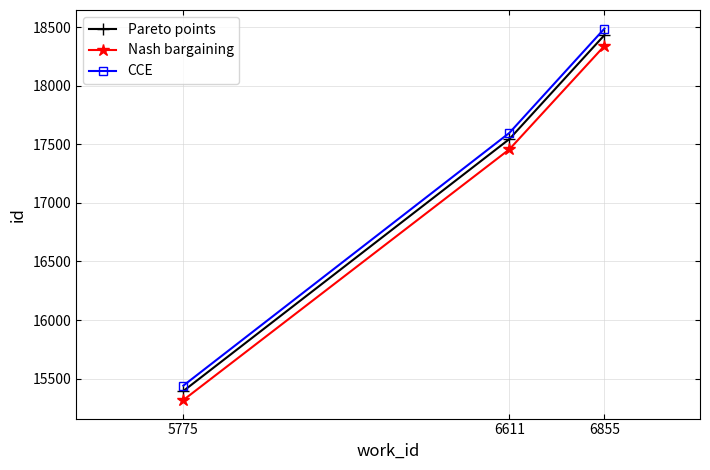

Read the CCE value at 6855.

18488.8